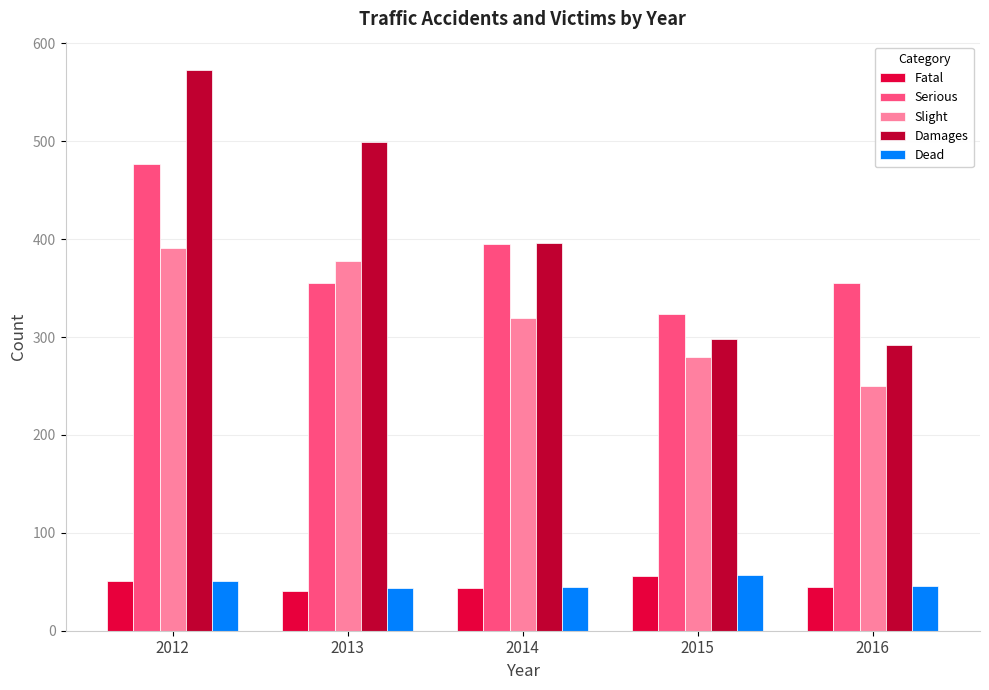

What is the total value across all series at 2016?

988